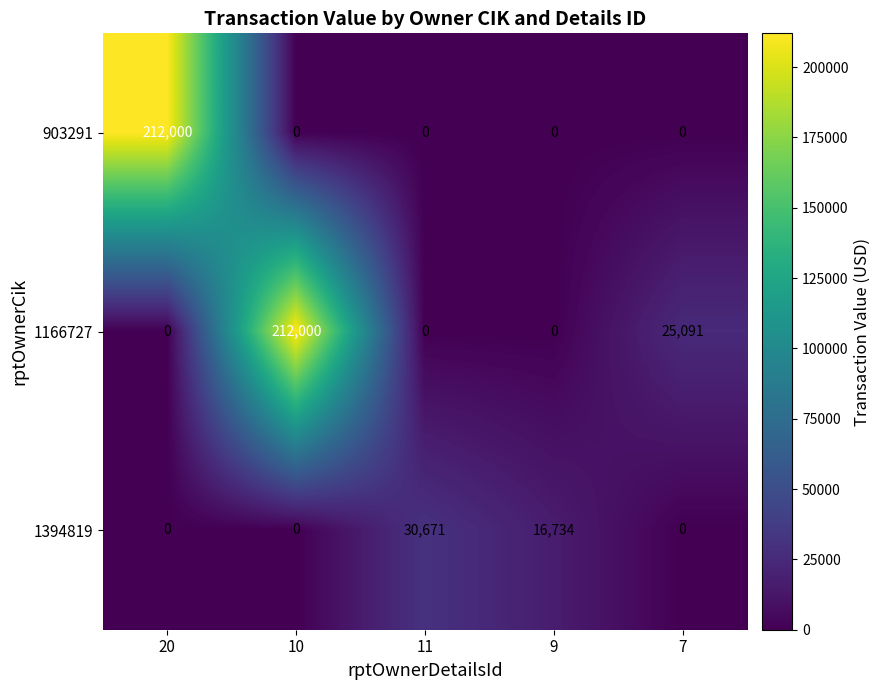

Is it true that 1166727 equals 0 at 9?

True